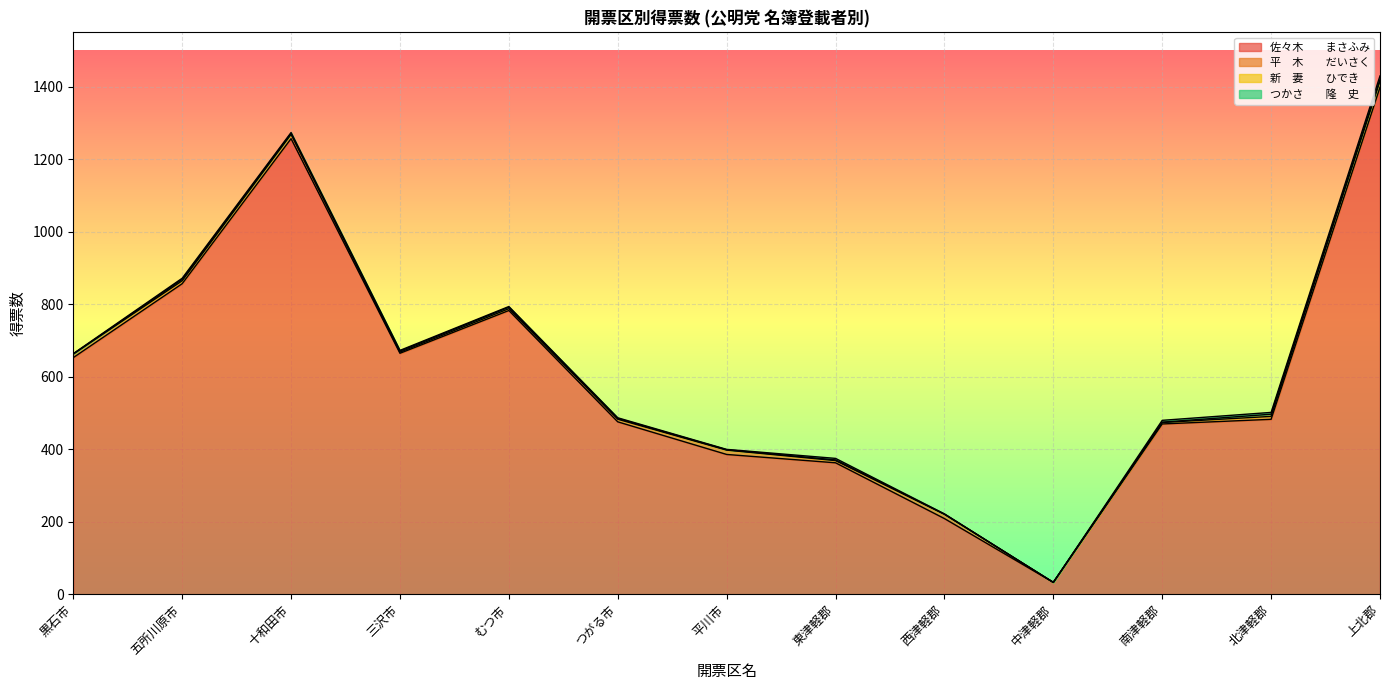

At which category is the sum across all series the highest?

上北郡